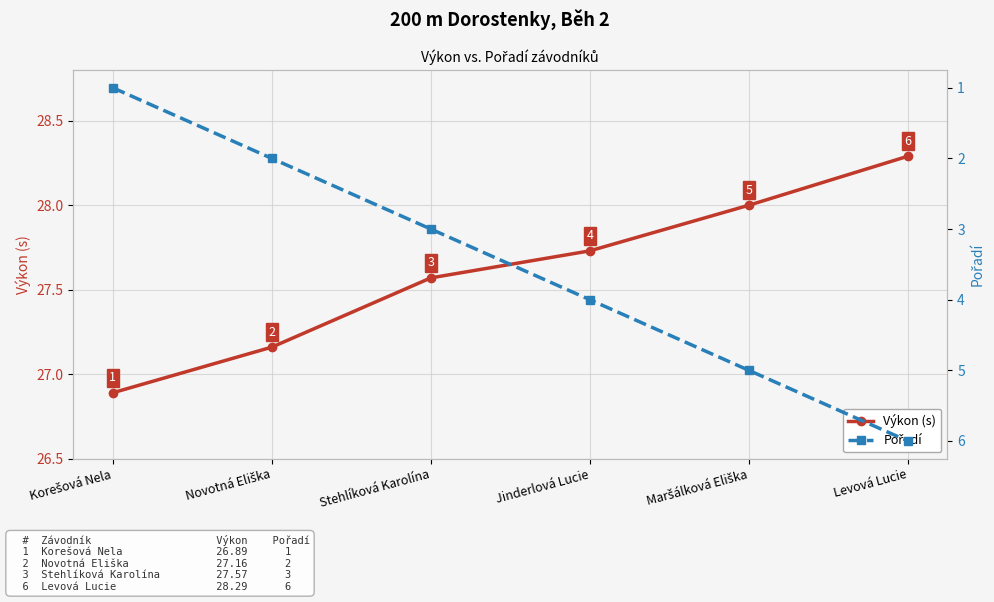

What is the difference between the maximum and second lowest values in the Pořadí series?

4.0